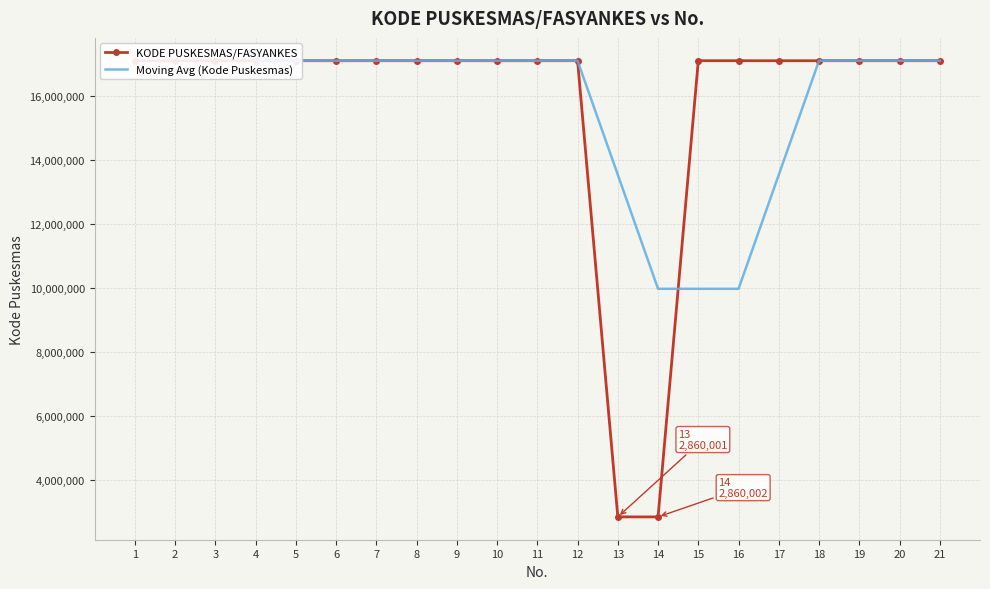

Approximately how many times larger is the value at 17 compared to 8?

1.0